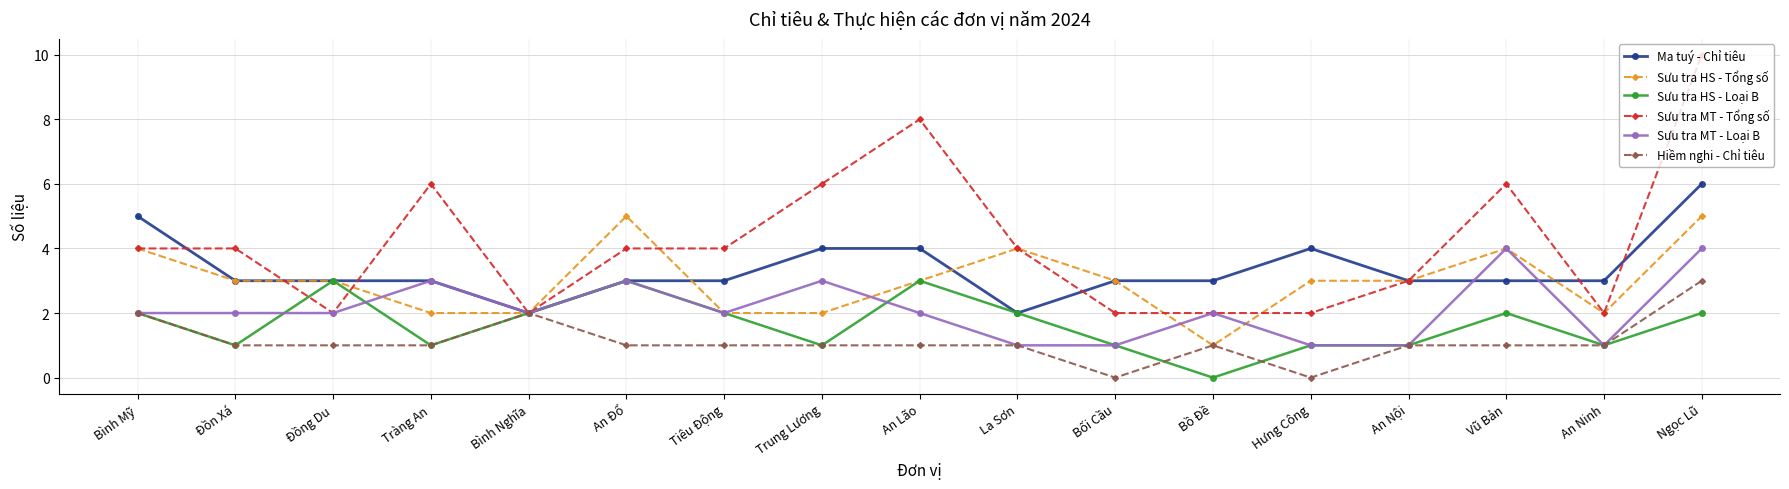

True or false: Sưu tra MT - Loại B has more than 0 interior local peaks.

True